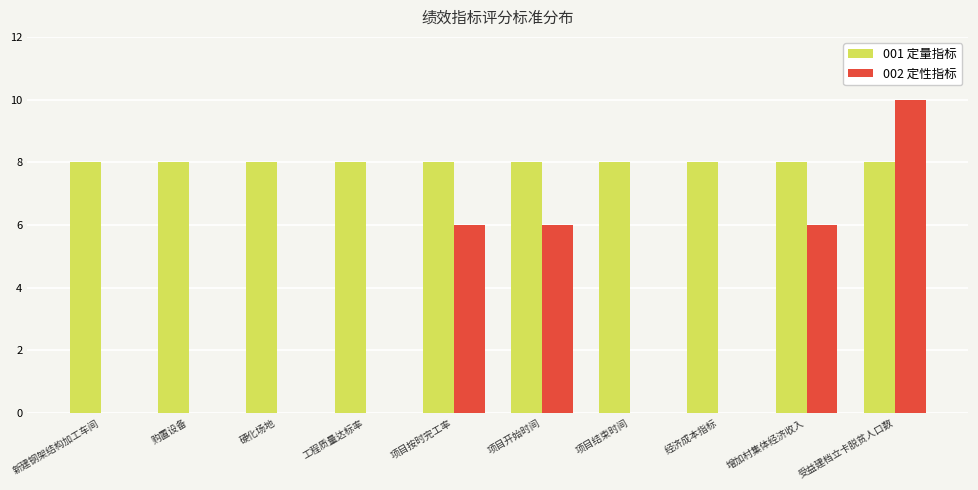

At which category is the sum across all series the highest?

受益建档立卡脱贫人口数